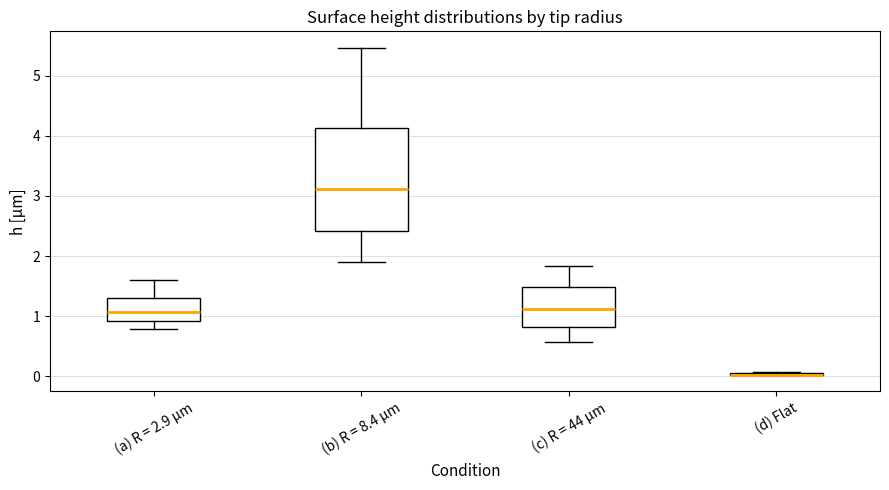

Reading left to right, read every box against the y-axis: the position of its median line, the range the box covers, and the ends of its whiskers. The values are not printed on the chart, so give them approximately, as read against the axis.

(a) R = 2.9 µm: median 1.1, box 0.9 to 1.3, whiskers 0.8 to 1.6
(b) R = 8.4 µm: median 3.1, box 2.4 to 4.1, whiskers 1.9 to 5.5
(c) R = 44 µm: median 1.1, box 0.8 to 1.5, whiskers 0.6 to 1.8
(d) Flat: box collapsed to a line at 0.0, whiskers 0.0 to 0.1